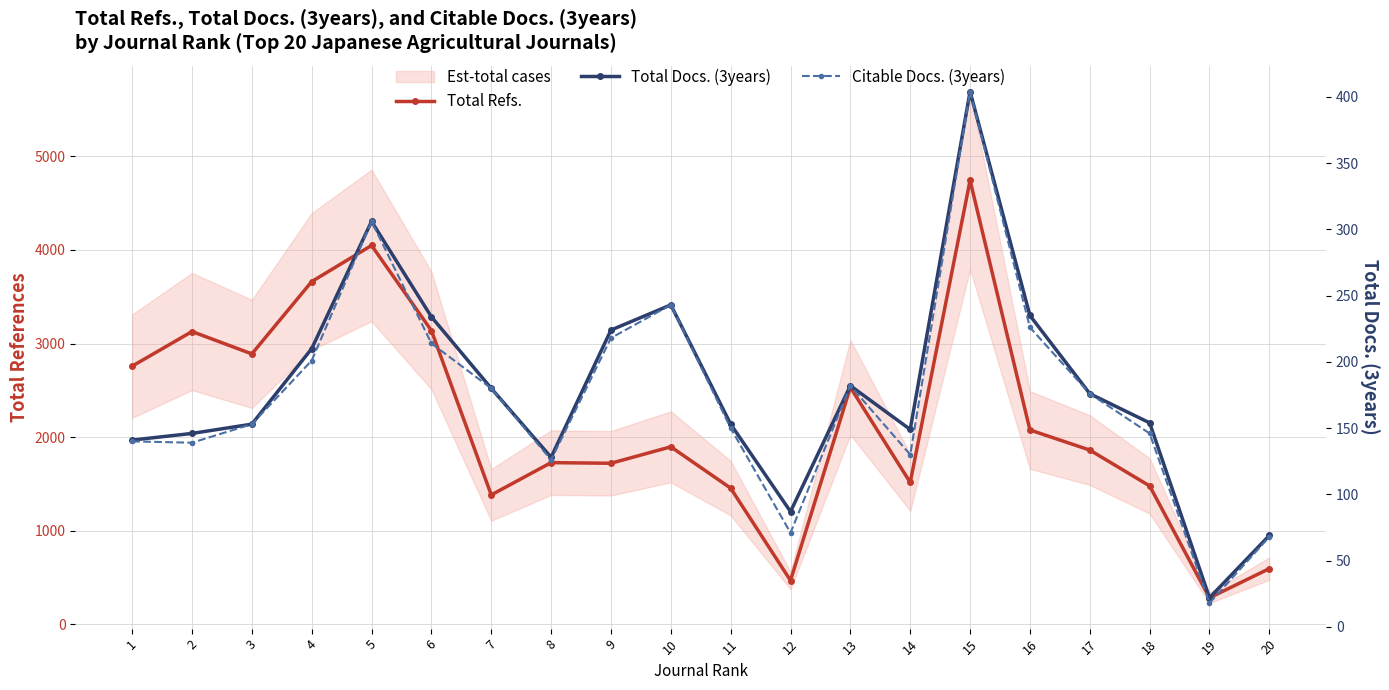

What is the sum of all Citable Docs. (3years) values?

3491